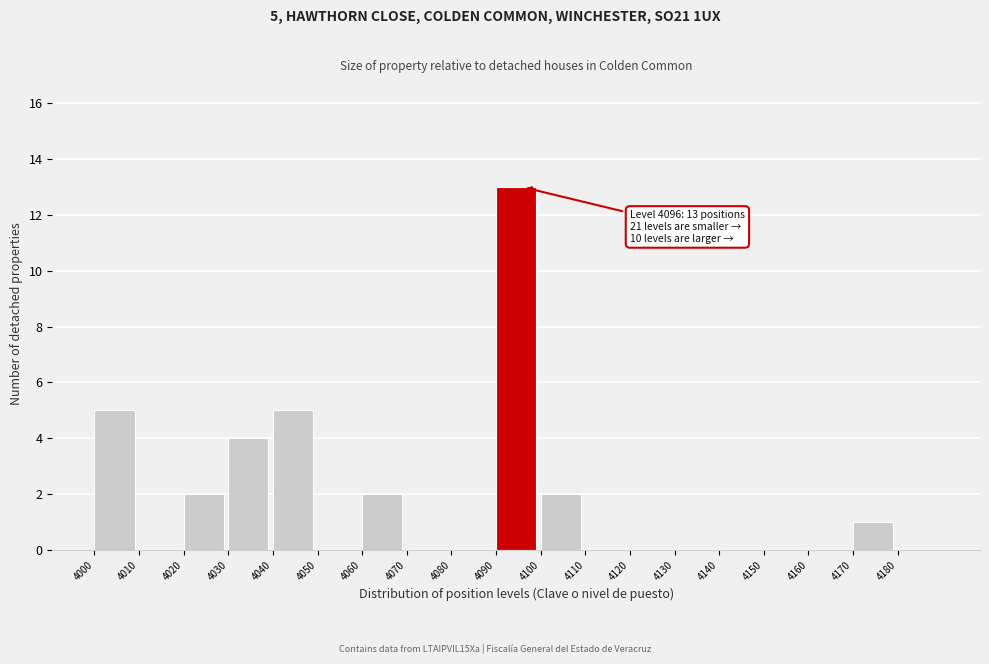

Which range on the x-axis has the tallest bar?

4090 to 4100